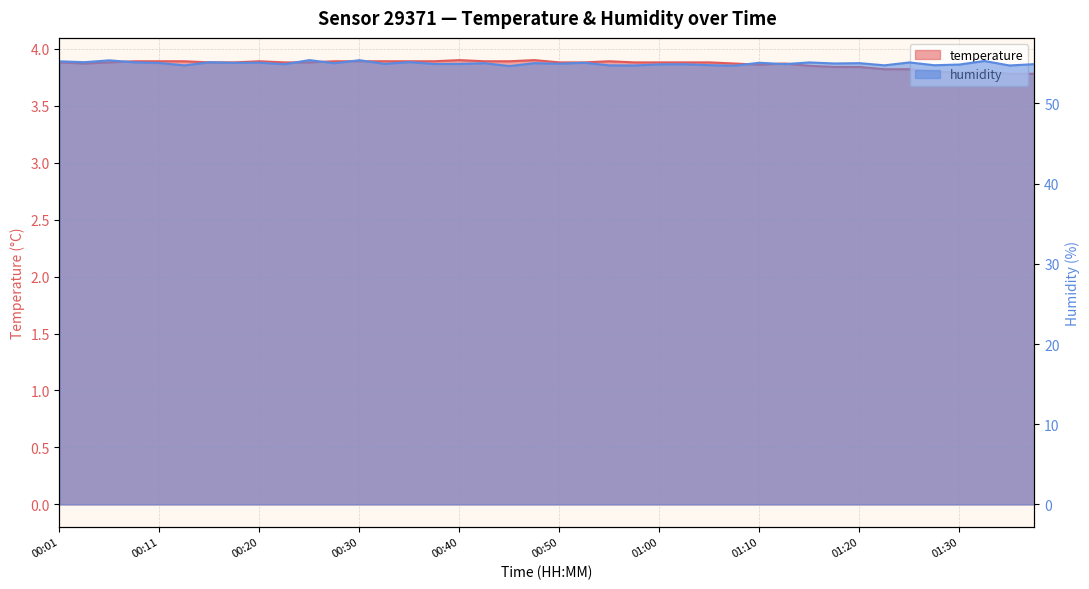

What are all the series names shown in the legend?

temperature, humidity